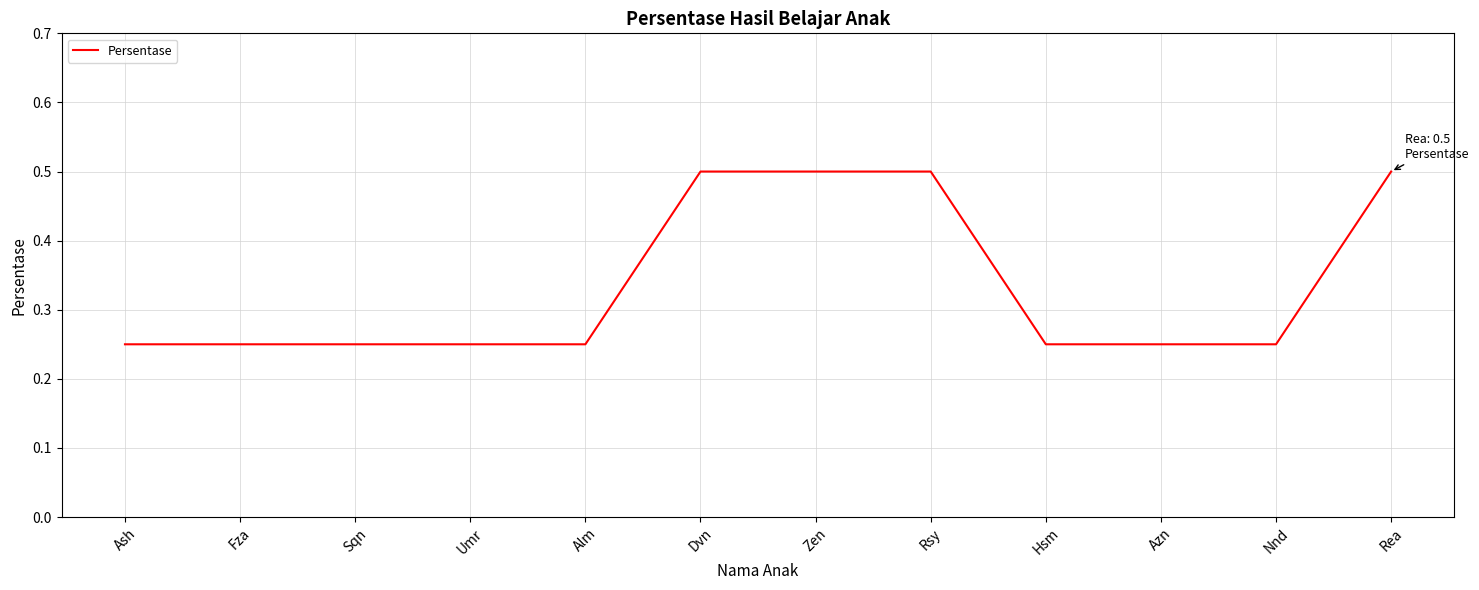

True or false: the data shows 0.4 at Hsm.

False